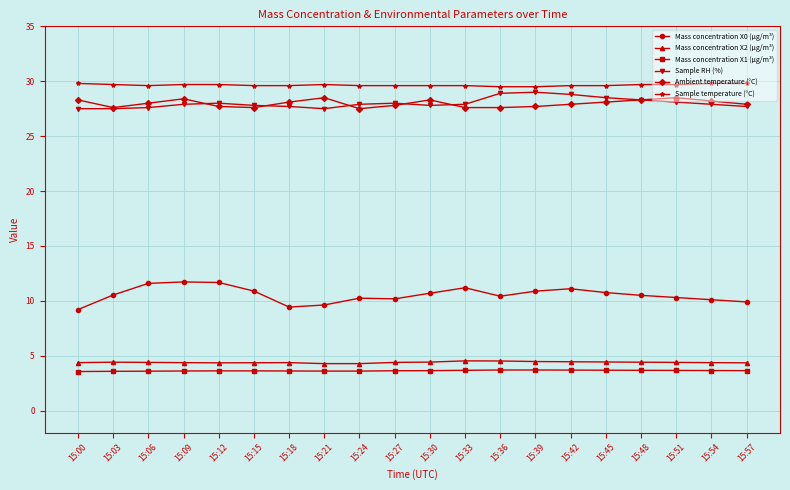

True or false: Sample temperature (°C) and Mass concentration X2 (μg/m³) cross at least once.

False